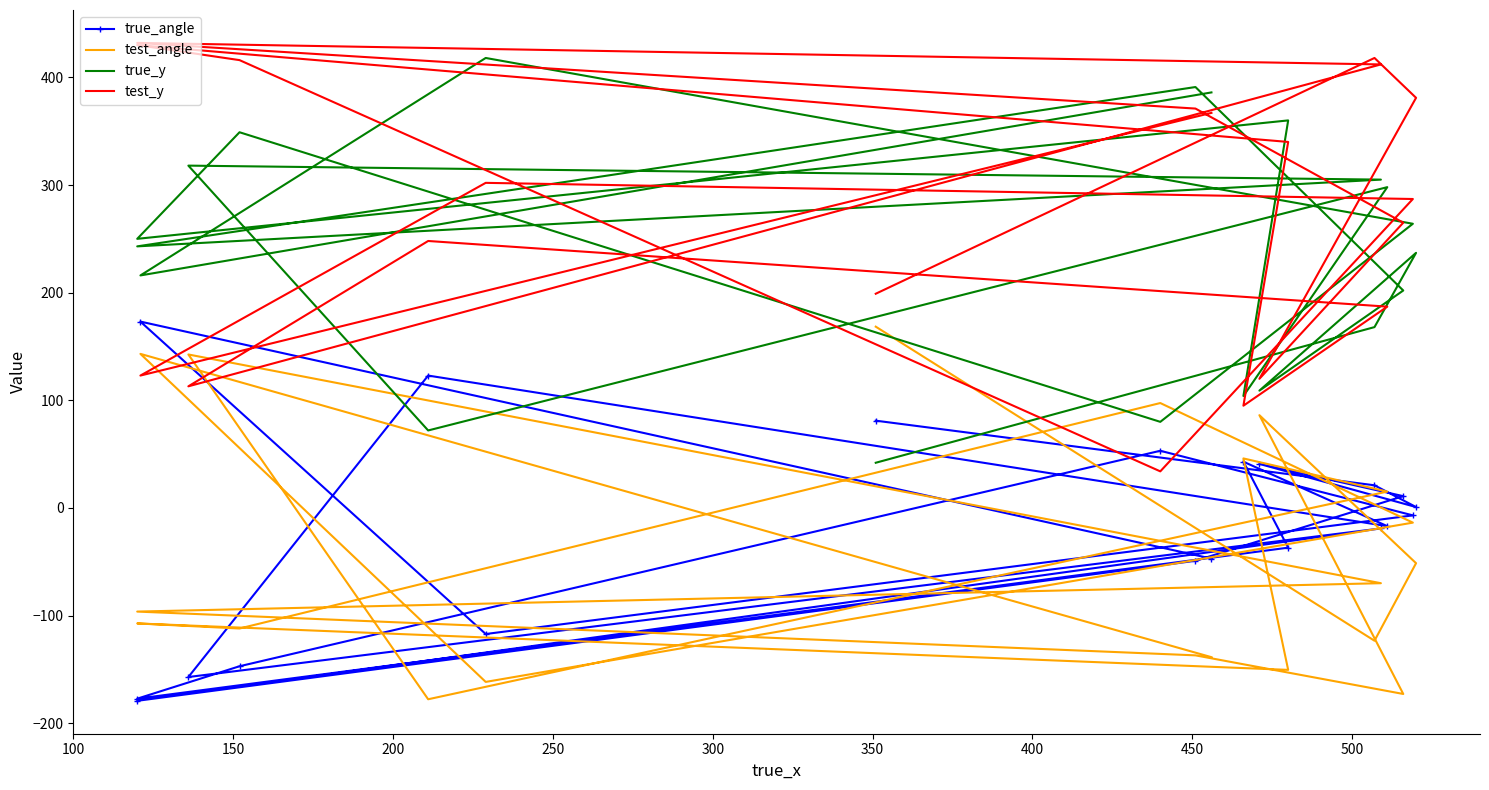

What is the sum of the test_angle values at 100 and 150?

4.5